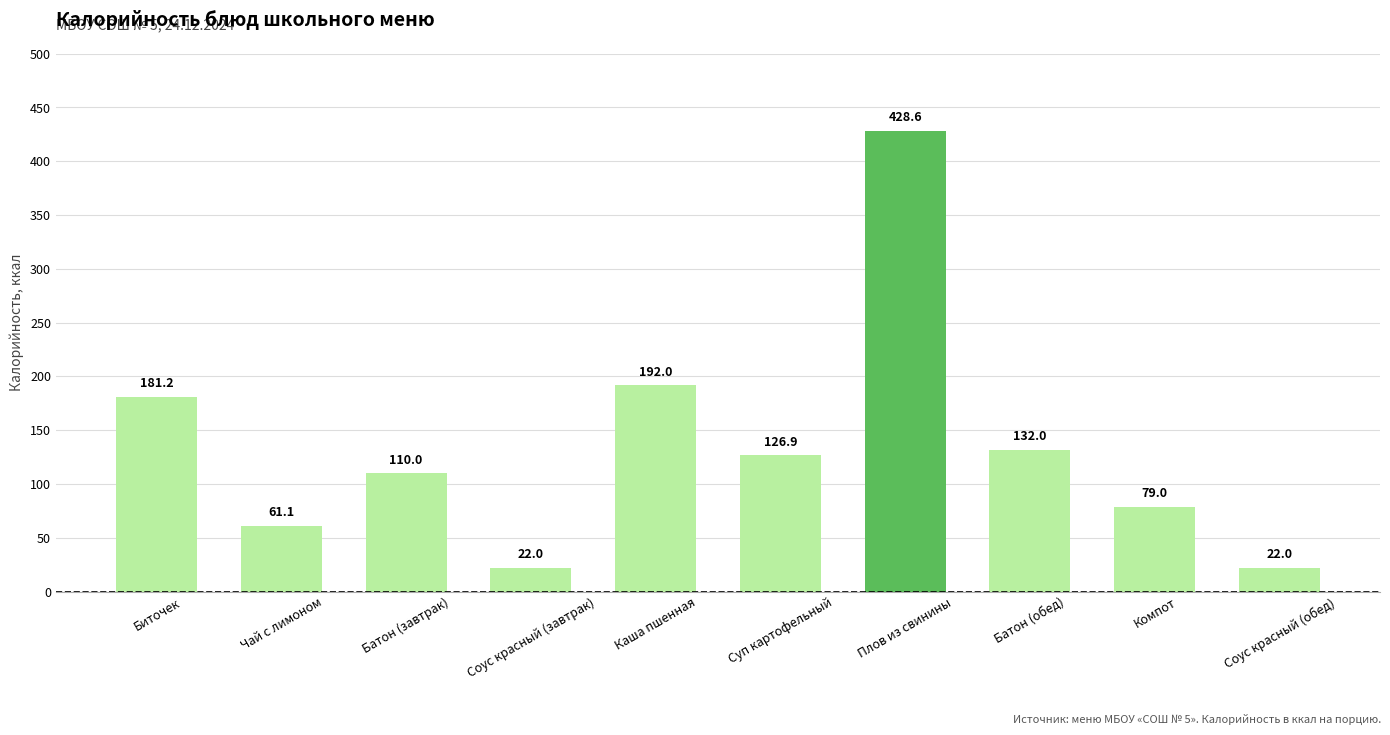

Is it true that the value at Плов из свинины is 428.6?

True